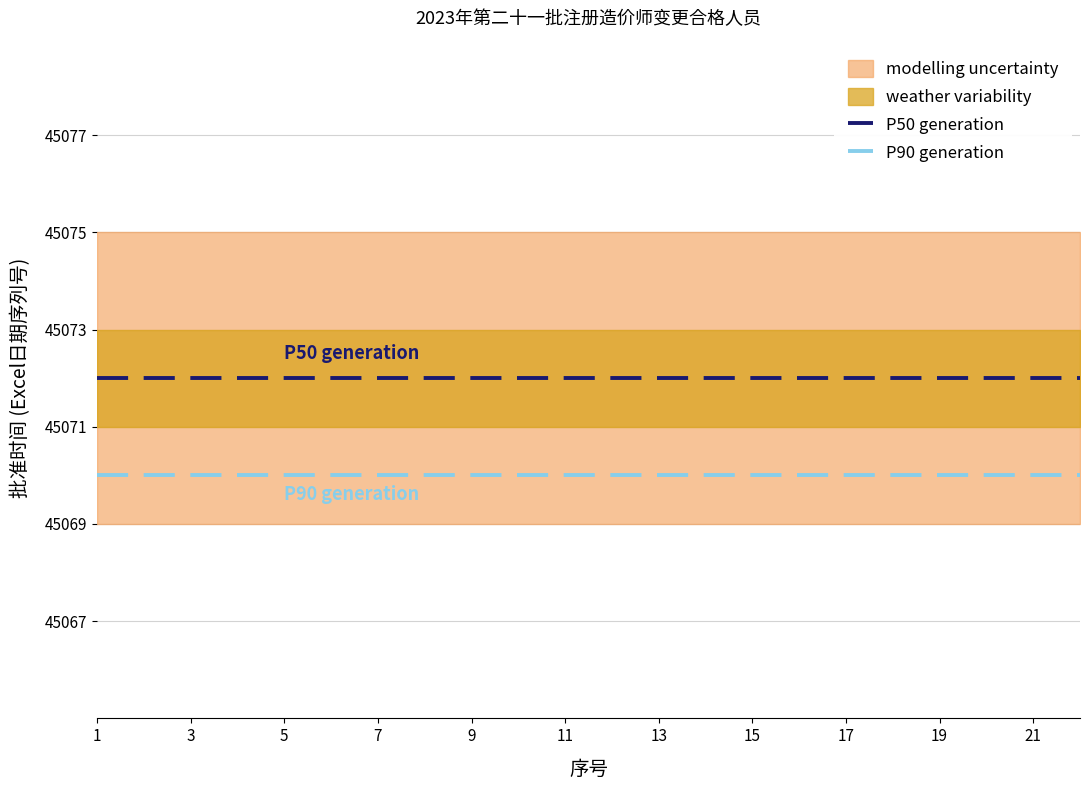

Is it true that P50 generation equals 69727 at 5?

False